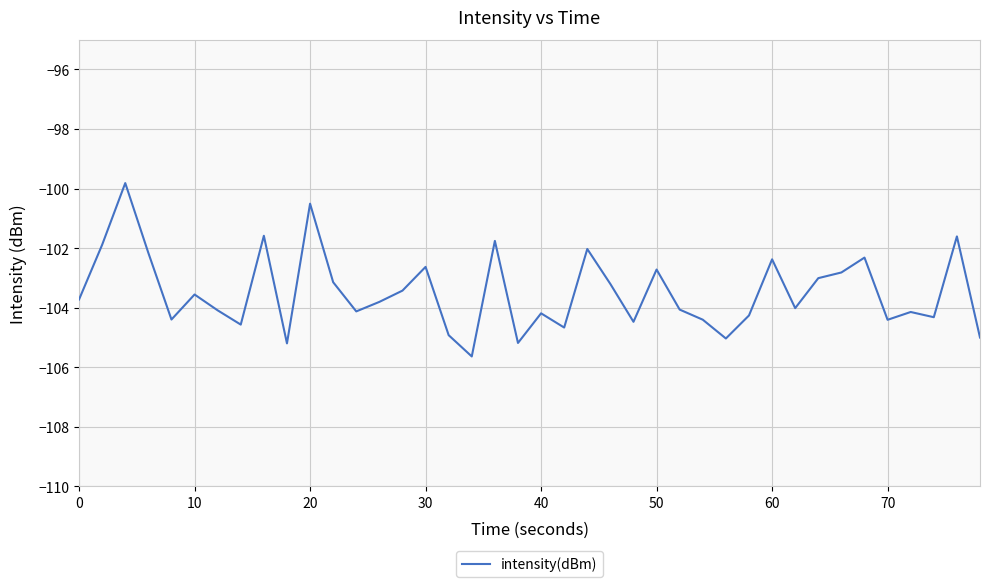

What is the difference between the maximum and minimum values?

5.8